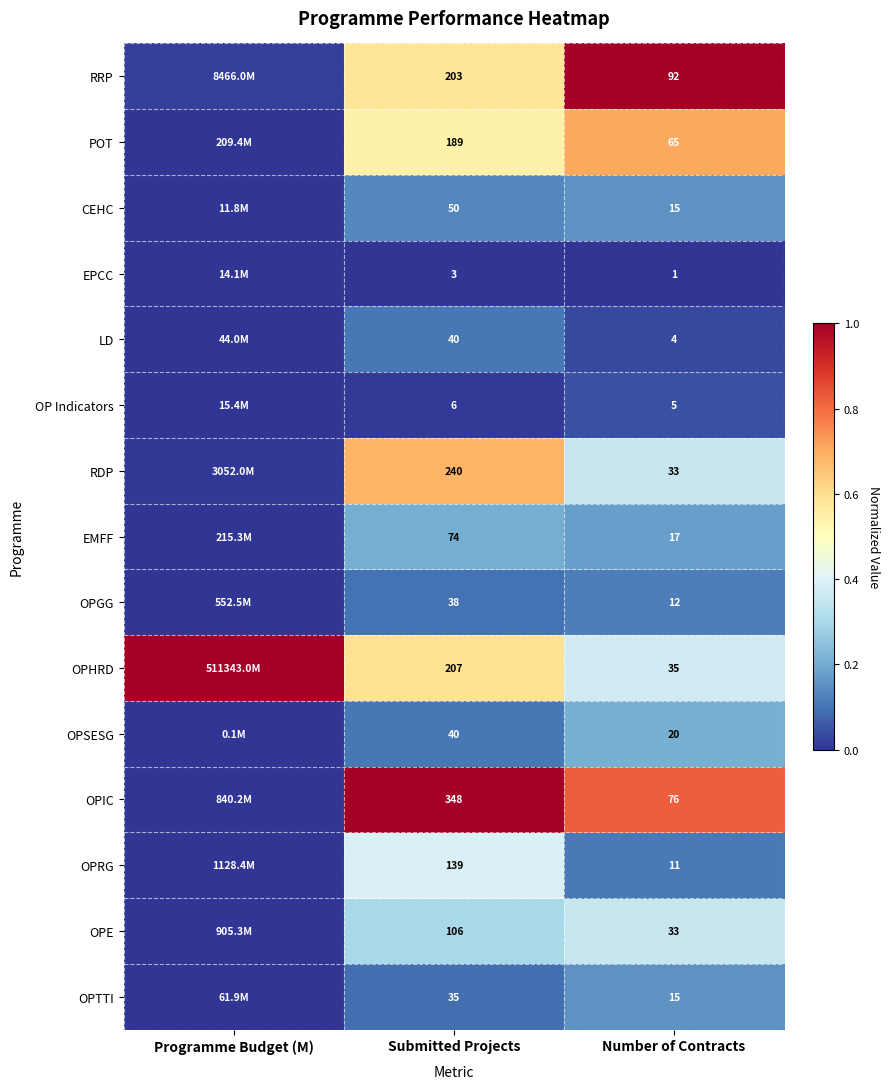

Between Submitted Projects and Number of Contracts, which series saw the biggest shift?

OPIC